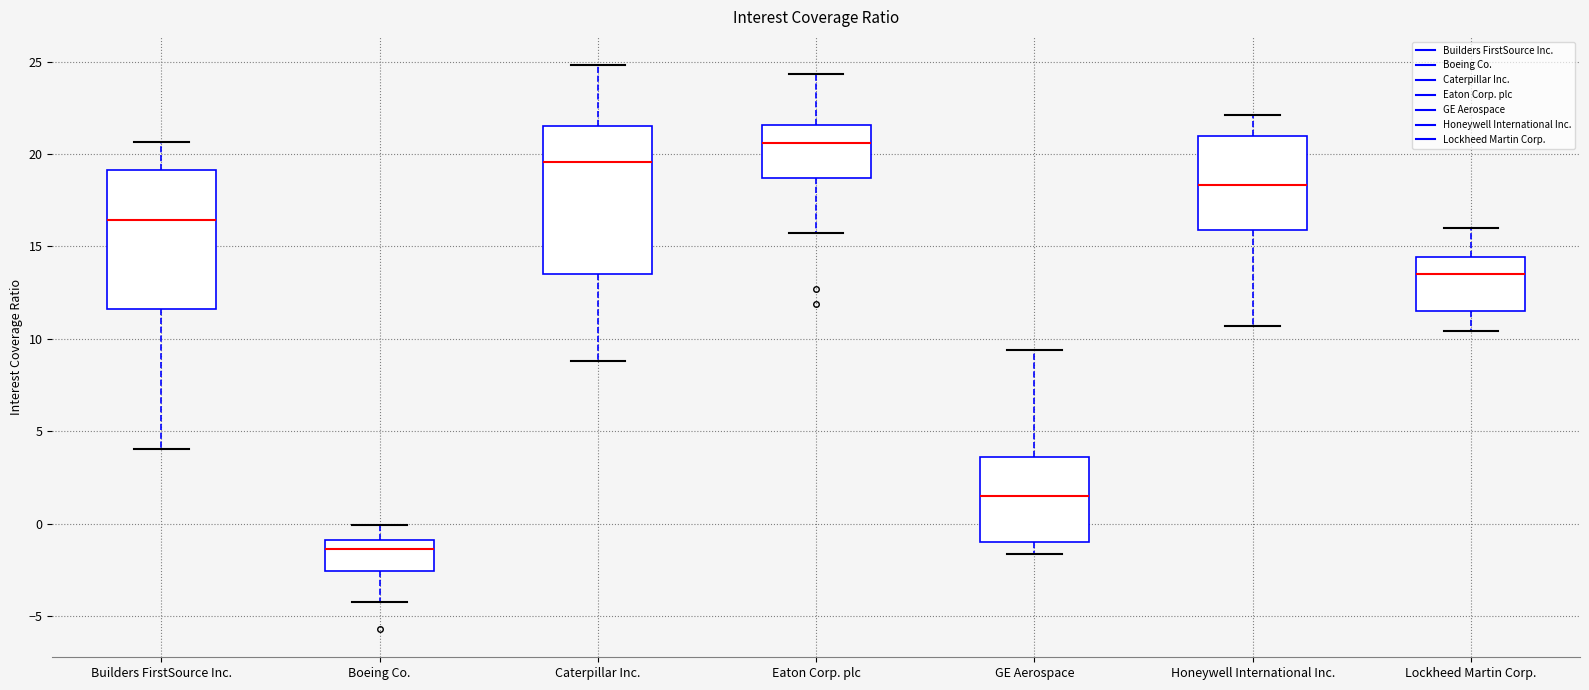

Where is the upper edge of the box for GE Aerospace on the y-axis? The values are not printed on the chart, so give them approximately, as read against the axis.

3.5